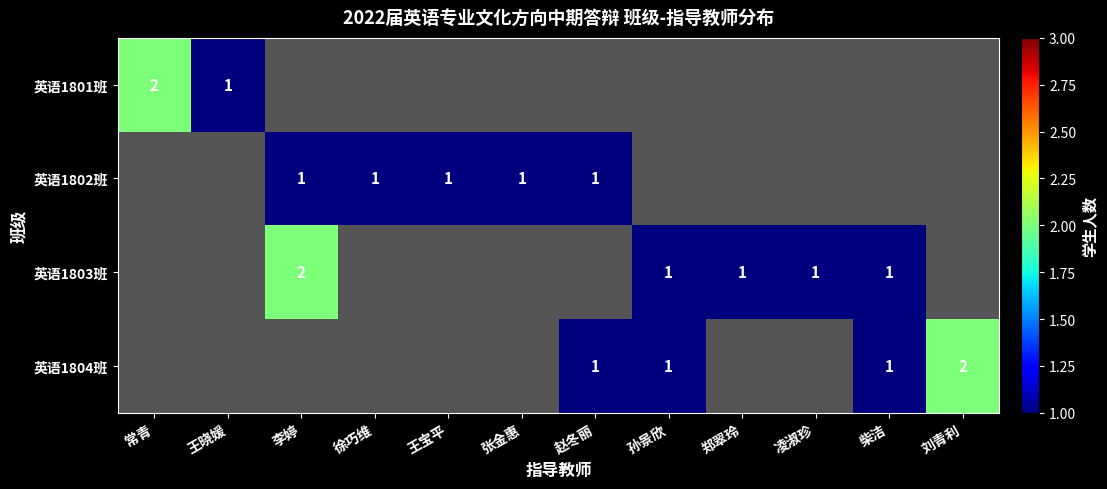

At which category is the sum across all series the highest?

李婷